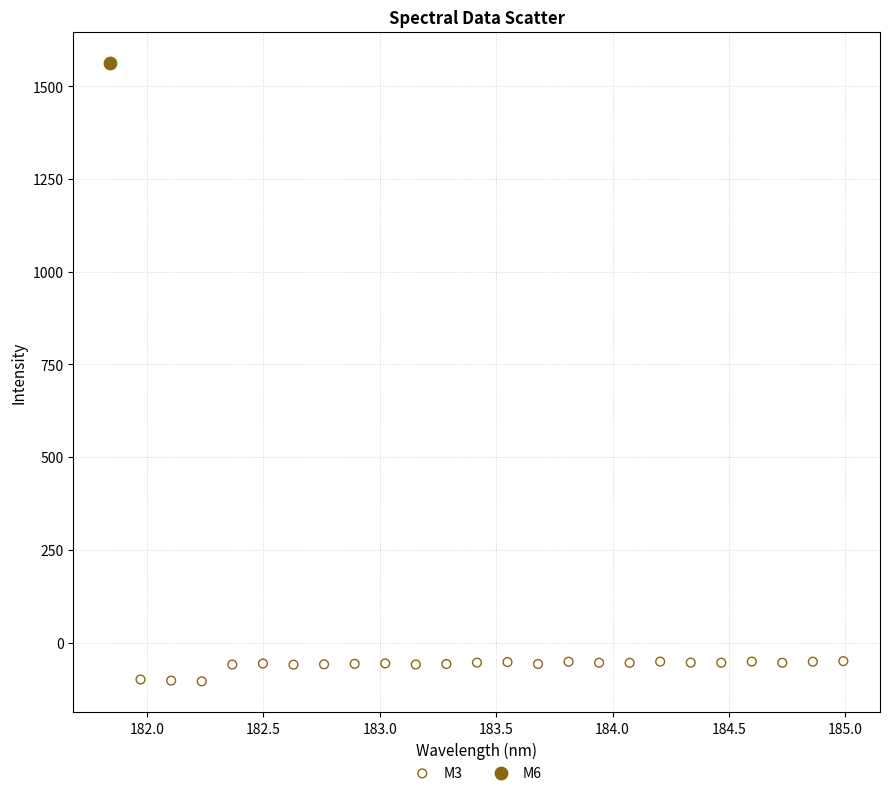

What are all the series names shown in the legend?

M3, M6